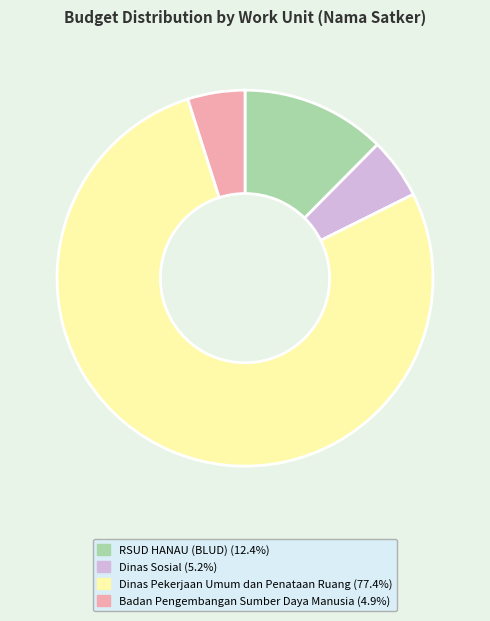

Is there a majority slice in this chart?

Yes